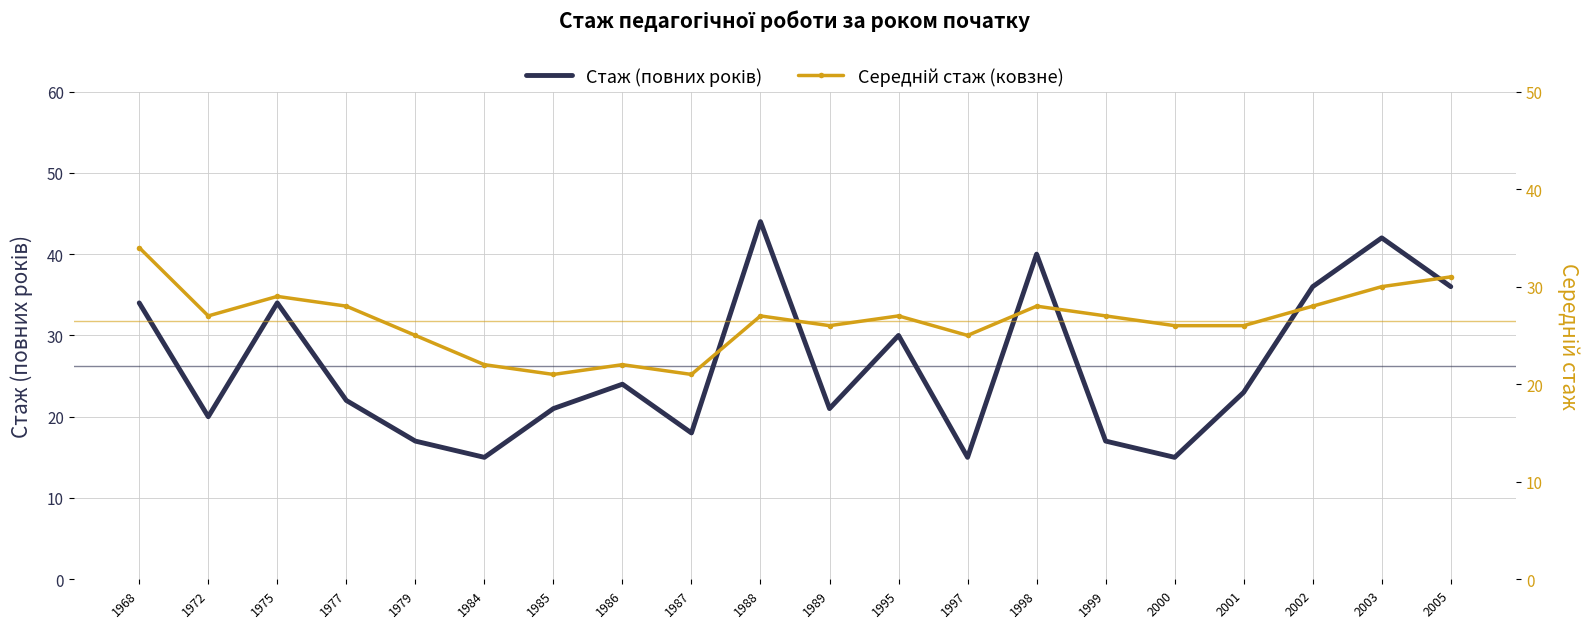

What is the difference between the Середній стаж (ковзне) values at 1984 and 1975?

7